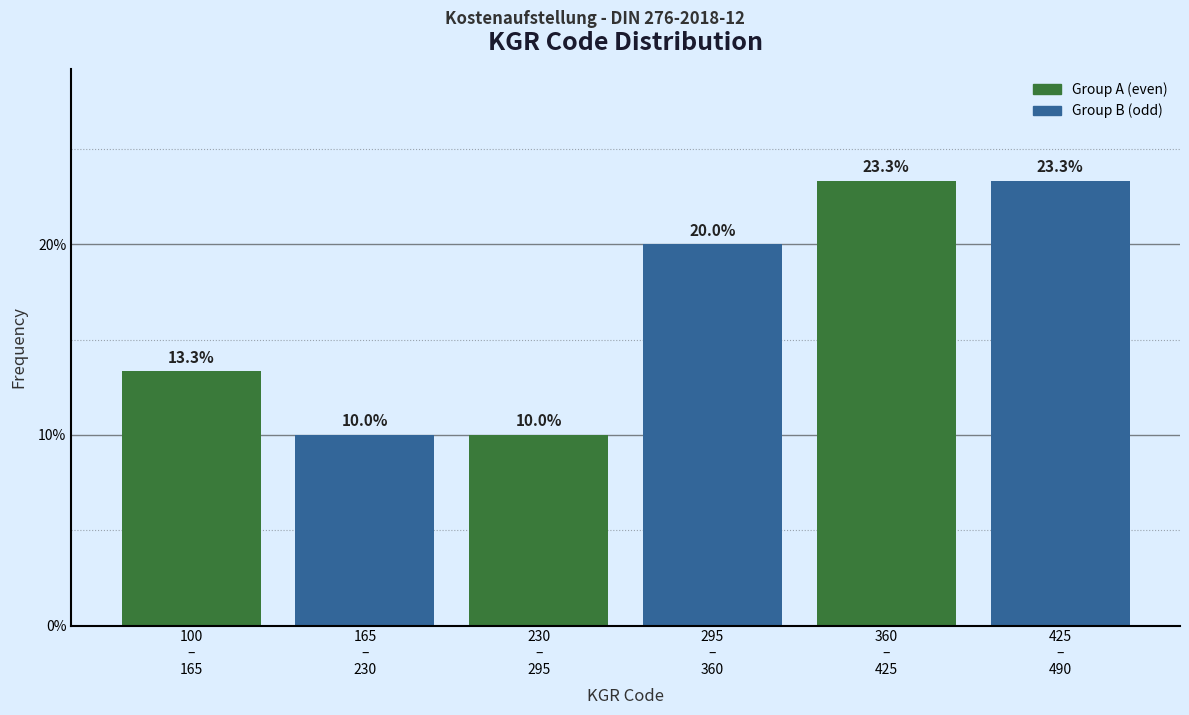

Reading left to right, transcribe all the data shown in this chart.

13.3	10.0	10.0	20.0	23.3	23.3